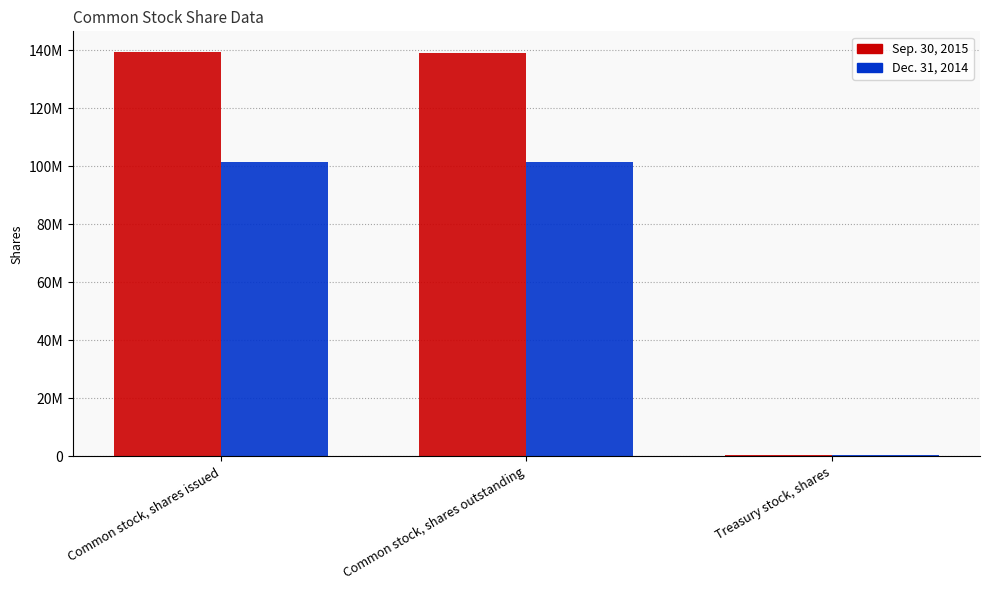

The value of Dec. 31, 2014 at Treasury stock, shares is 131381. True or false?

False